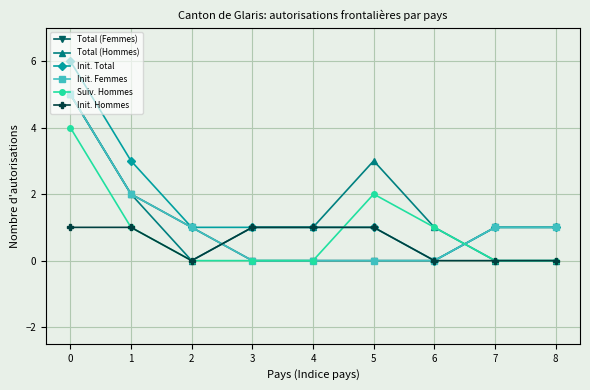

Does the chart have visible grid lines?

Yes